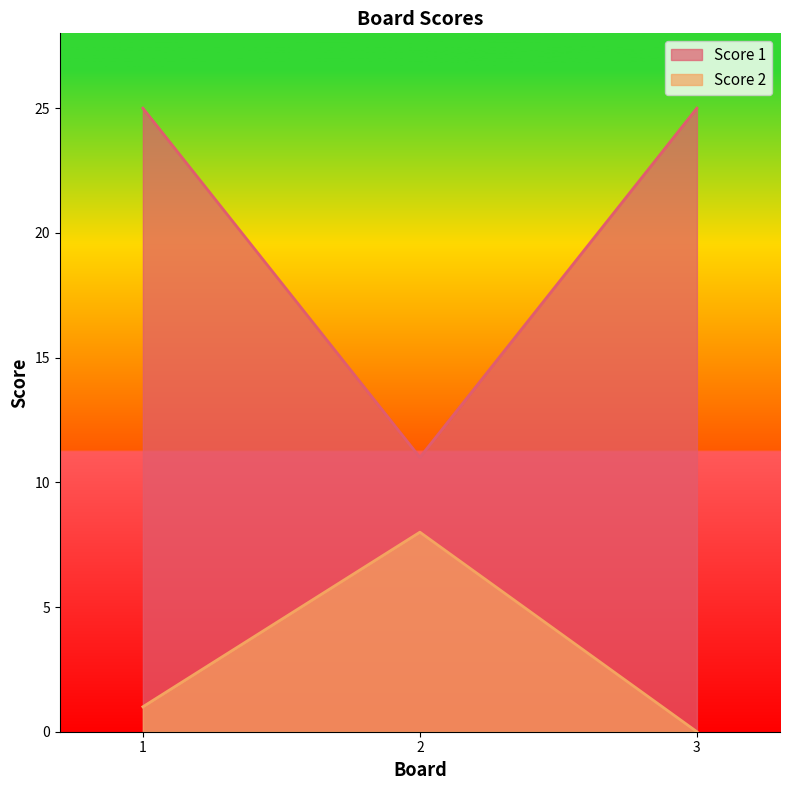

Is the value of Score 2 at 3 greater than the value of Score 1 at 3?

No